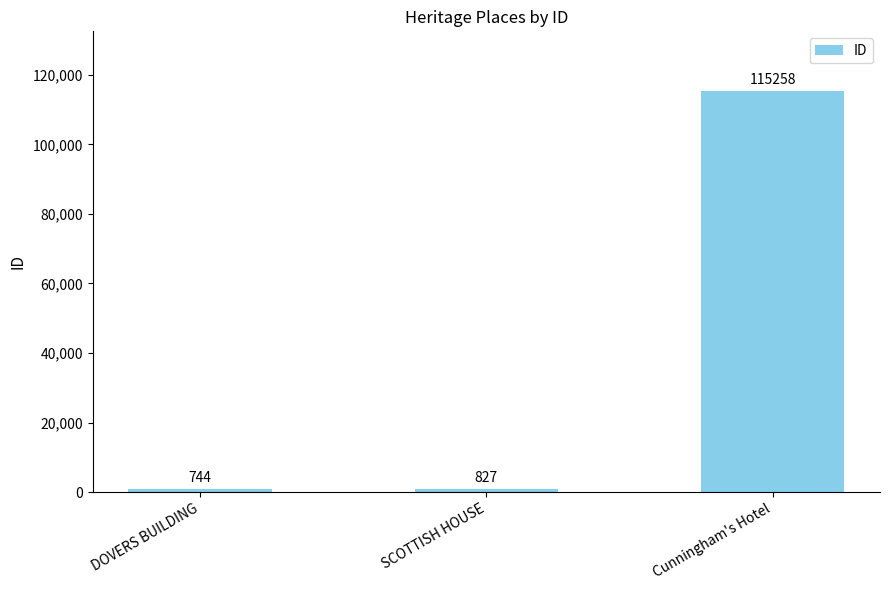

What value does the data have at DOVERS BUILDING, to the nearest 10?

740